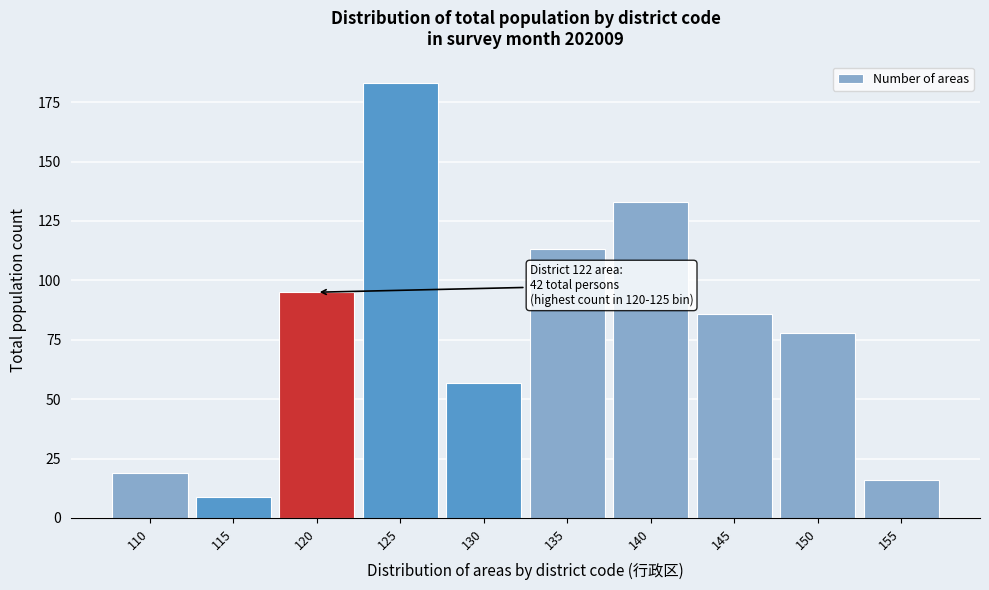

Reading left to right, list all the values displayed in this chart.

19	9	95	183	57	113	133	86	78	16